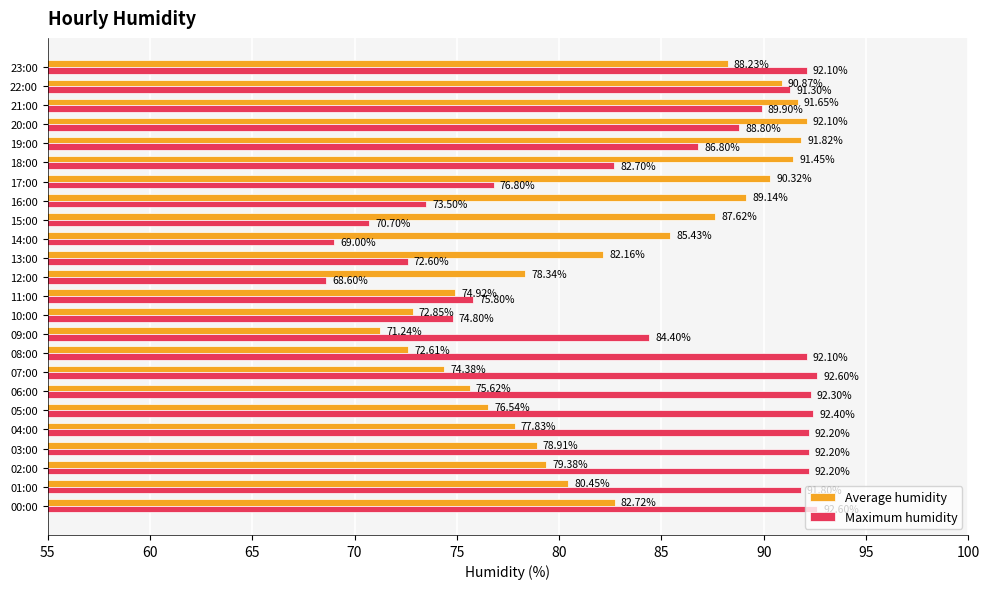

Which series has the largest total across all categories?

Maximum humidity